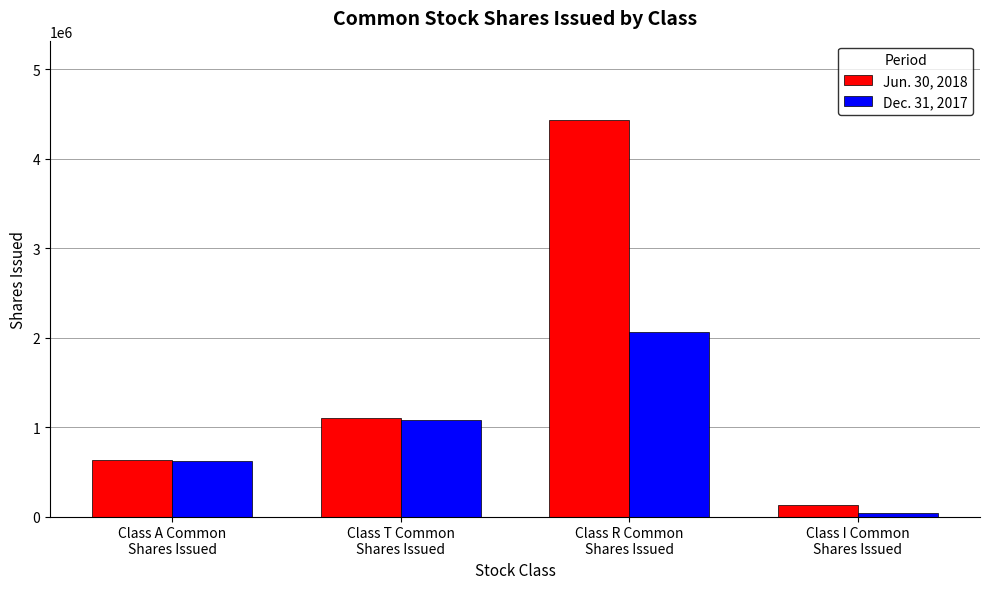

At which category is the sum across all series the highest?

Class R Common
Shares Issued